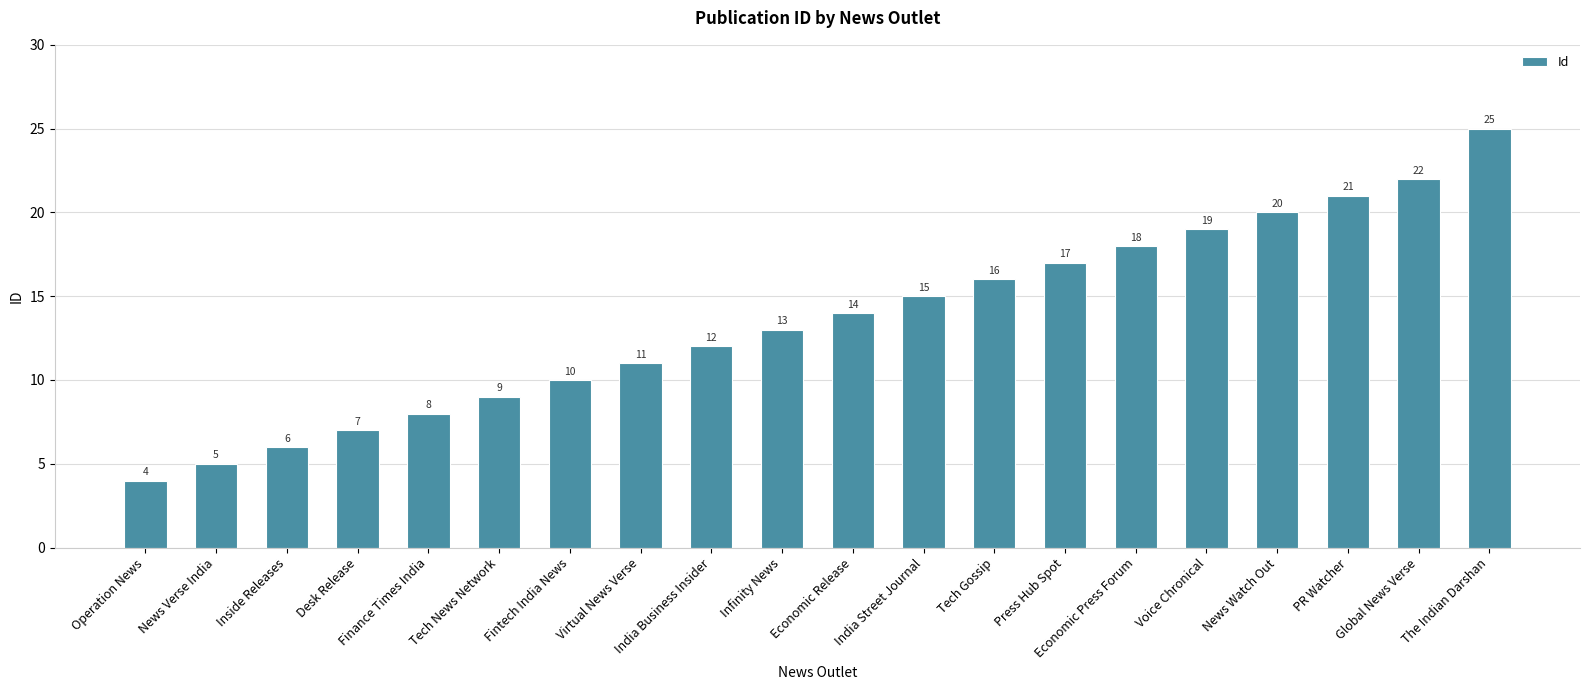

What is the smallest value displayed?

4